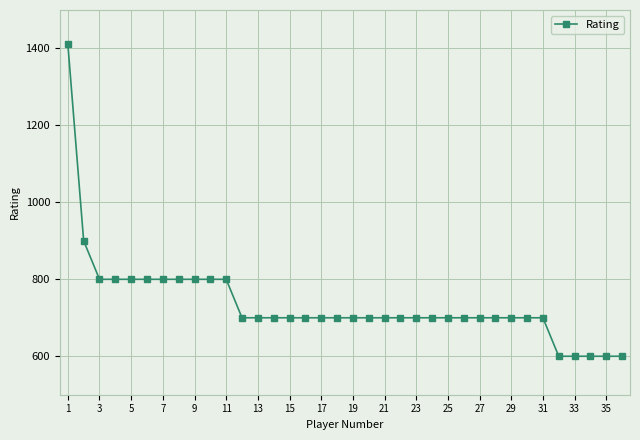

Reading left to right, what are all the values shown in this chart?

1412	900	800	800	800	800	800	800	800	800	800	700	700	700	700	700	700	700	700	700	700	700	700	700	700	700	700	700	700	700	700	600	600	600	600	600